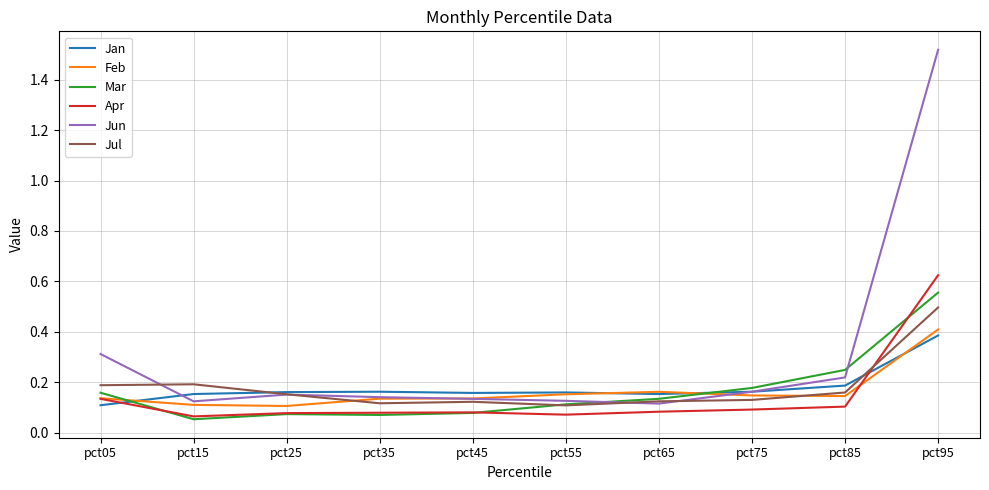

What is the total value across all series at pct05?

1.0